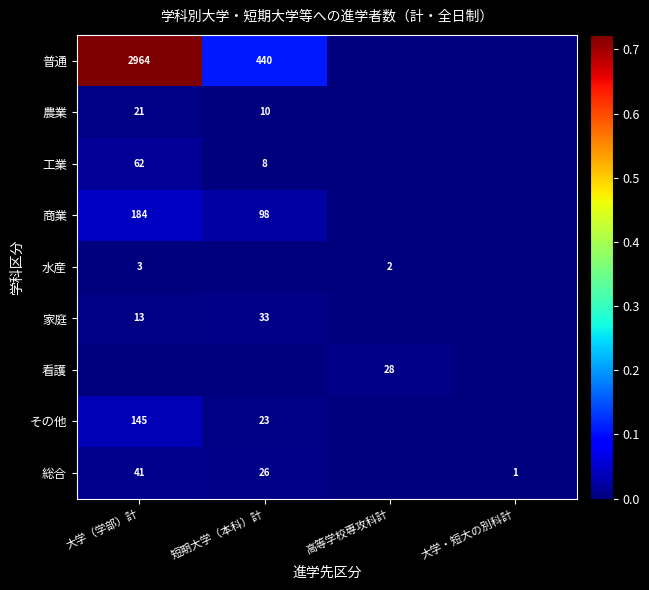

The value of 家庭 at 短期大学（本科）計 is 0.0. True or false?

False